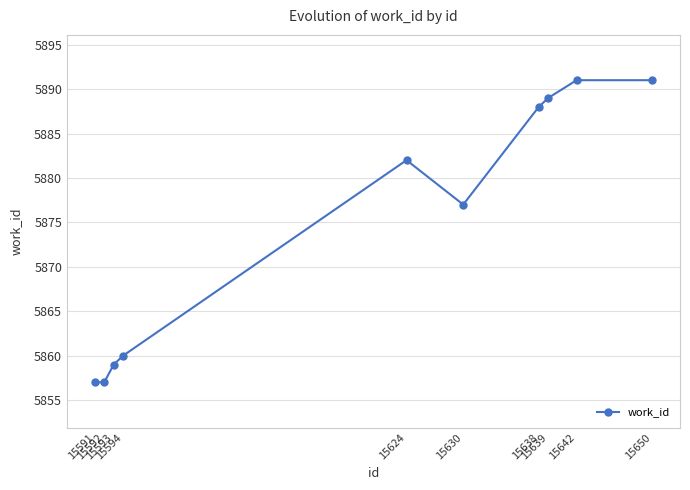

Is it true that the value at 15594 is 5860?

True